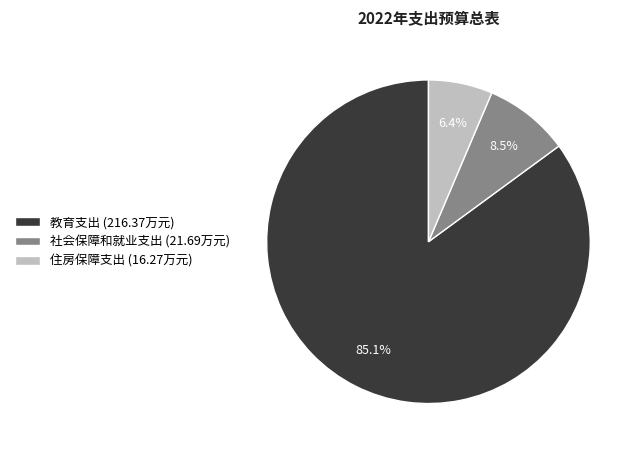

Rank the categories by value from highest to lowest.

教育支出, 社会保障和就业支出, 住房保障支出